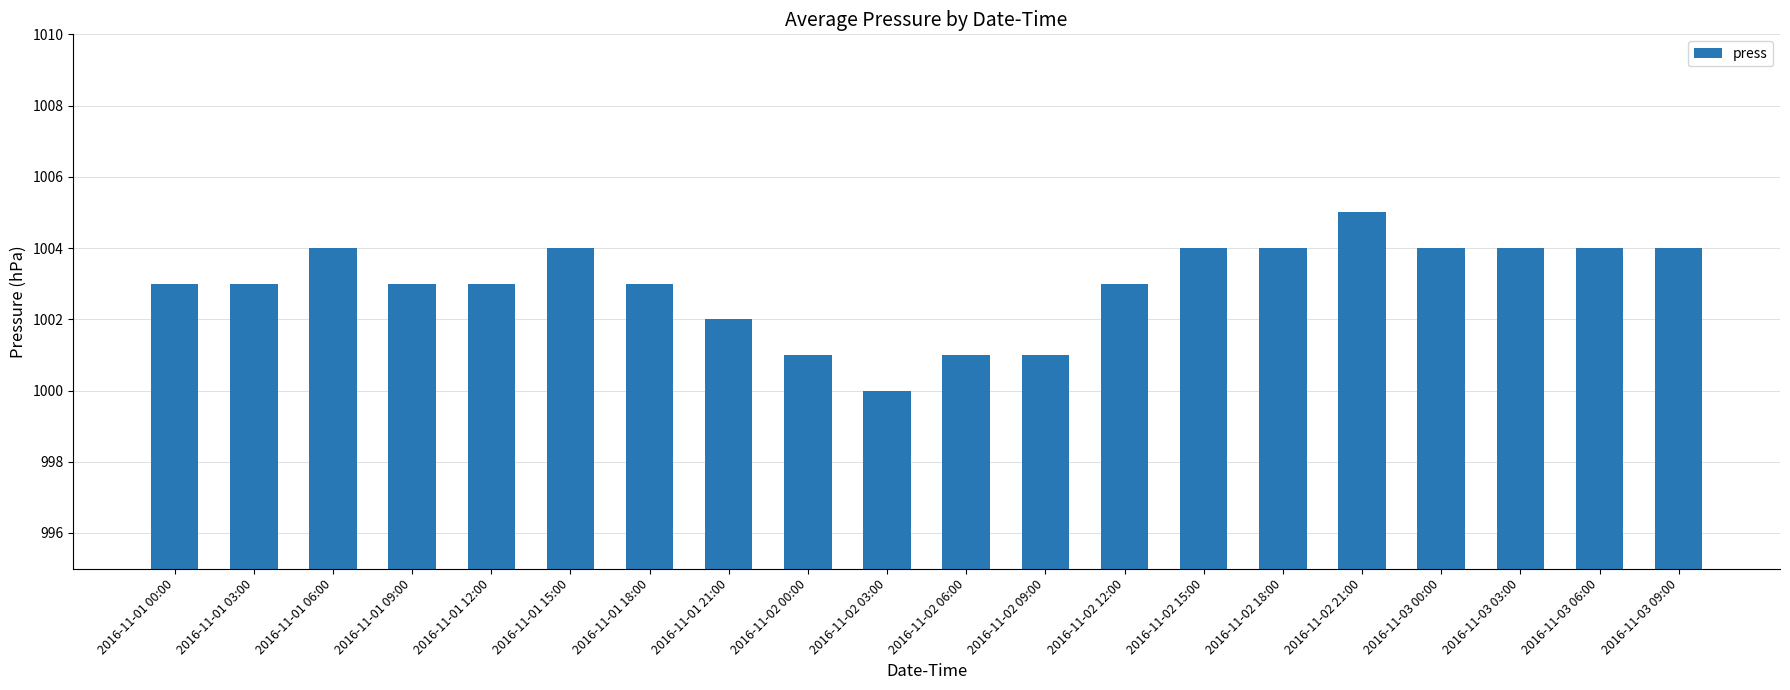

Which label corresponds to the largest value in the chart?

2016-11-02 21:00